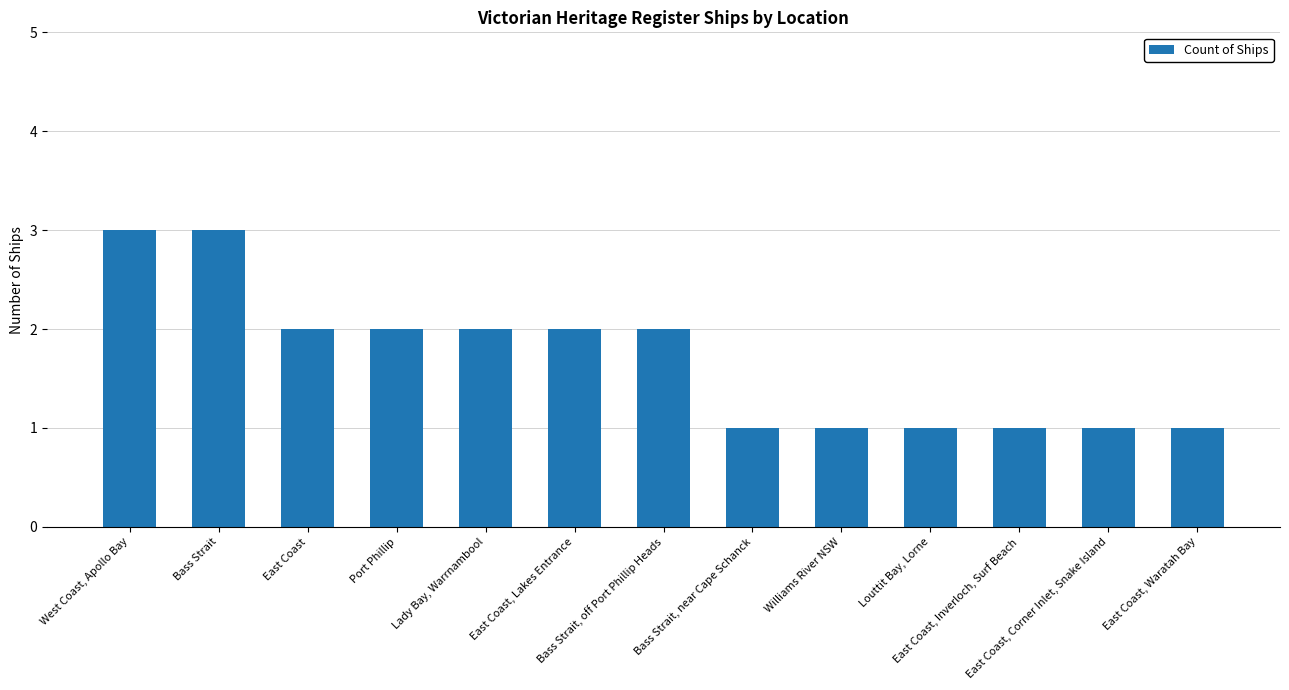

What is the greatest value displayed?

3